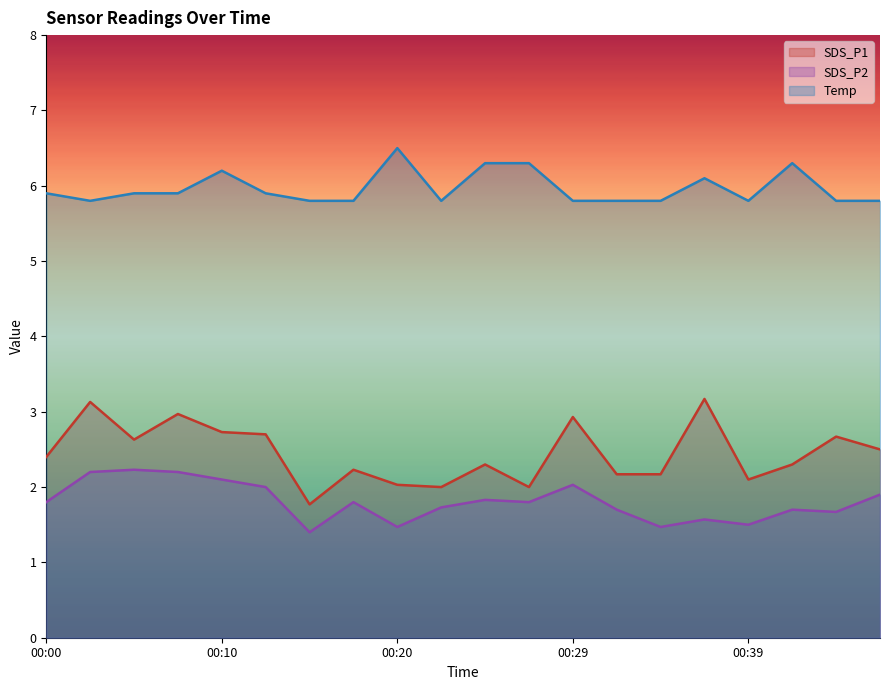

Reading right to left, what are all the values shown in this chart?

SDS_P1: 00:46=2.5	00:44=2.7	00:42=2.3	00:39=2.1	00:37=3.2	00:34=2.2	00:32=2.2	00:29=2.9	00:27=2.0	00:25=2.3	00:22=2.0	00:20=2.0	00:17=2.2	00:15=1.8	00:12=2.7	00:10=2.7	00:08=3.0	00:05=2.6	00:03=3.1	00:00=2.4
SDS_P2: 00:46=1.9	00:44=1.7	00:42=1.7	00:39=1.5	00:37=1.6	00:34=1.5	00:32=1.7	00:29=2.0	00:27=1.8	00:25=1.8	00:22=1.7	00:20=1.5	00:17=1.8	00:15=1.4	00:12=2.0	00:10=2.1	00:08=2.2	00:05=2.2	00:03=2.2	00:00=1.8
Temp: 00:46=5.8	00:44=5.8	00:42=6.3	00:39=5.8	00:37=6.1	00:34=5.8	00:32=5.8	00:29=5.8	00:27=6.3	00:25=6.3	00:22=5.8	00:20=6.5	00:17=5.8	00:15=5.8	00:12=5.9	00:10=6.2	00:08=5.9	00:05=5.9	00:03=5.8	00:00=5.9